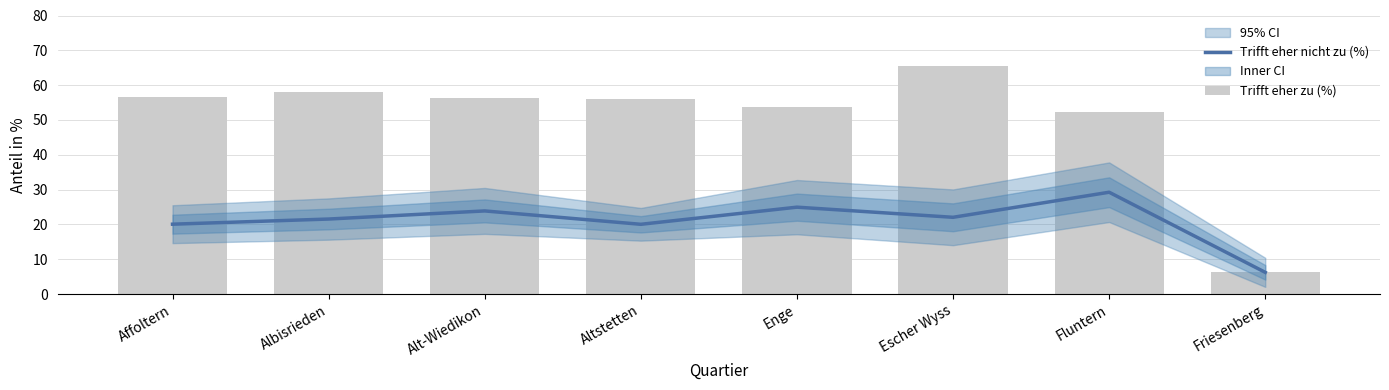

List the series in order of their overall mean, lowest first.

Trifft eher nicht zu (%), Trifft eher zu (%)